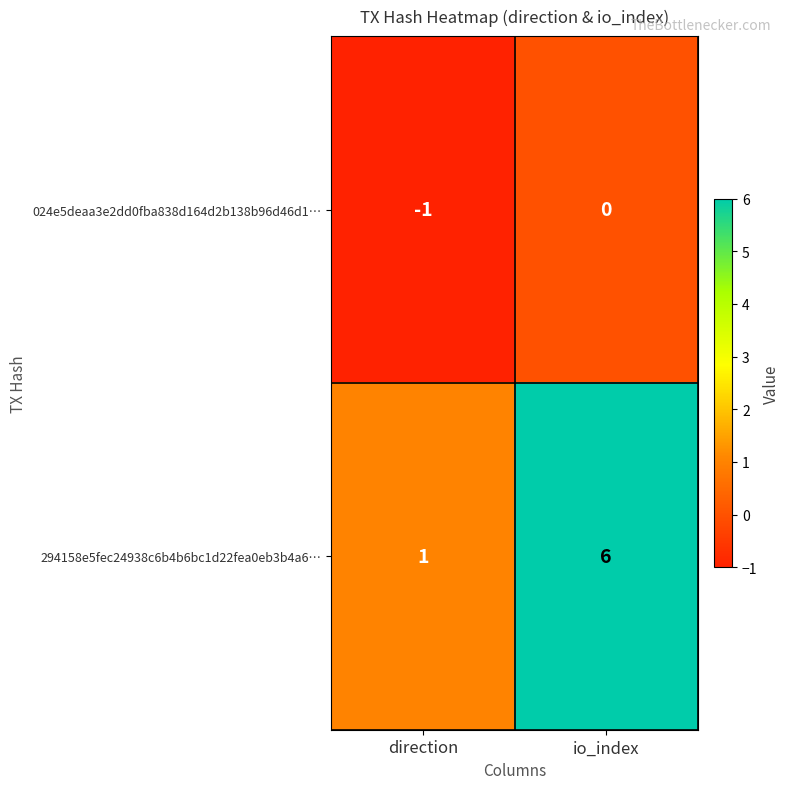

At which label does 294158e5fec24938c6b4b6bc1d22fea0eb3b4a6… reach its minimum?

direction